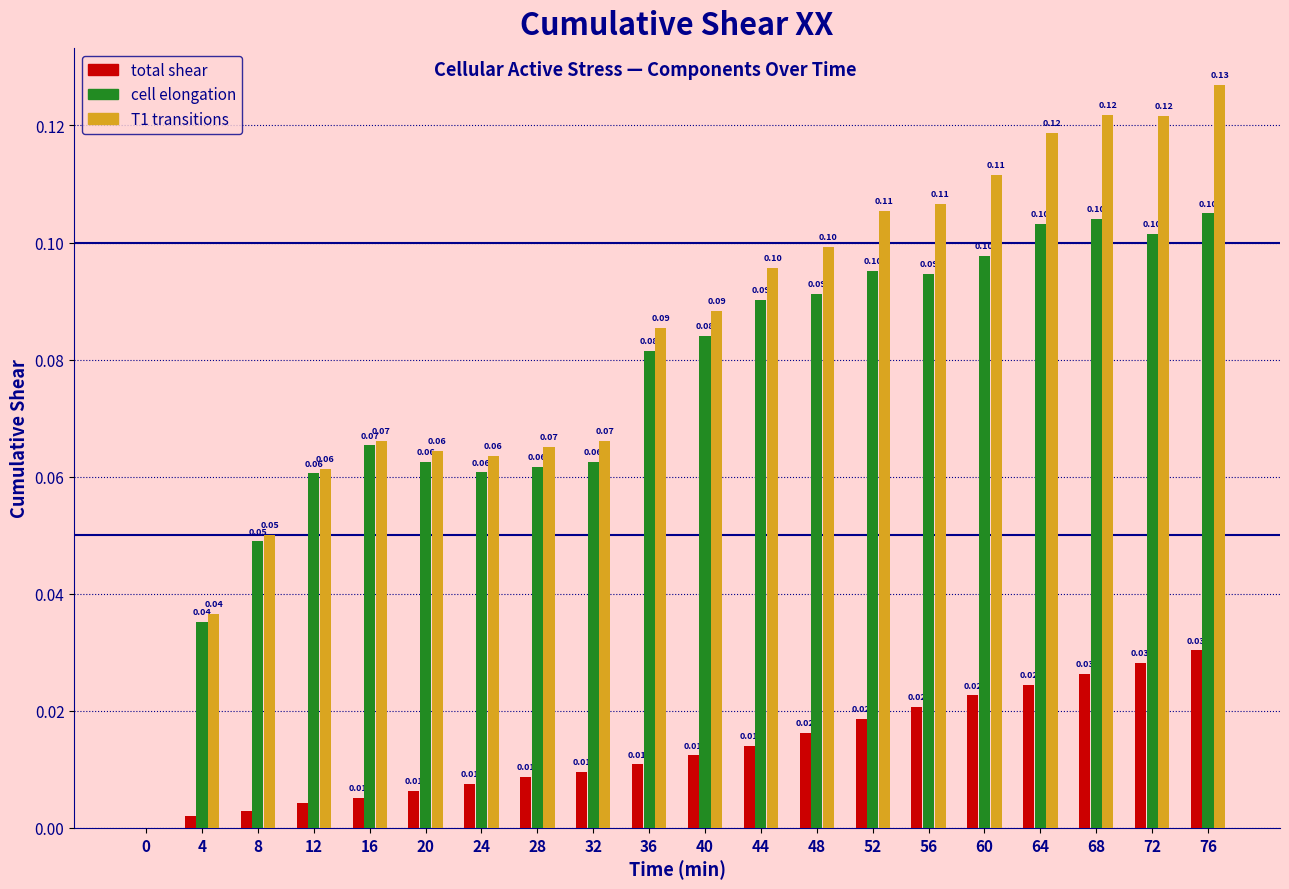

Is the value of T1 transitions at 72 greater than the value of cell elongation at 60?

Yes